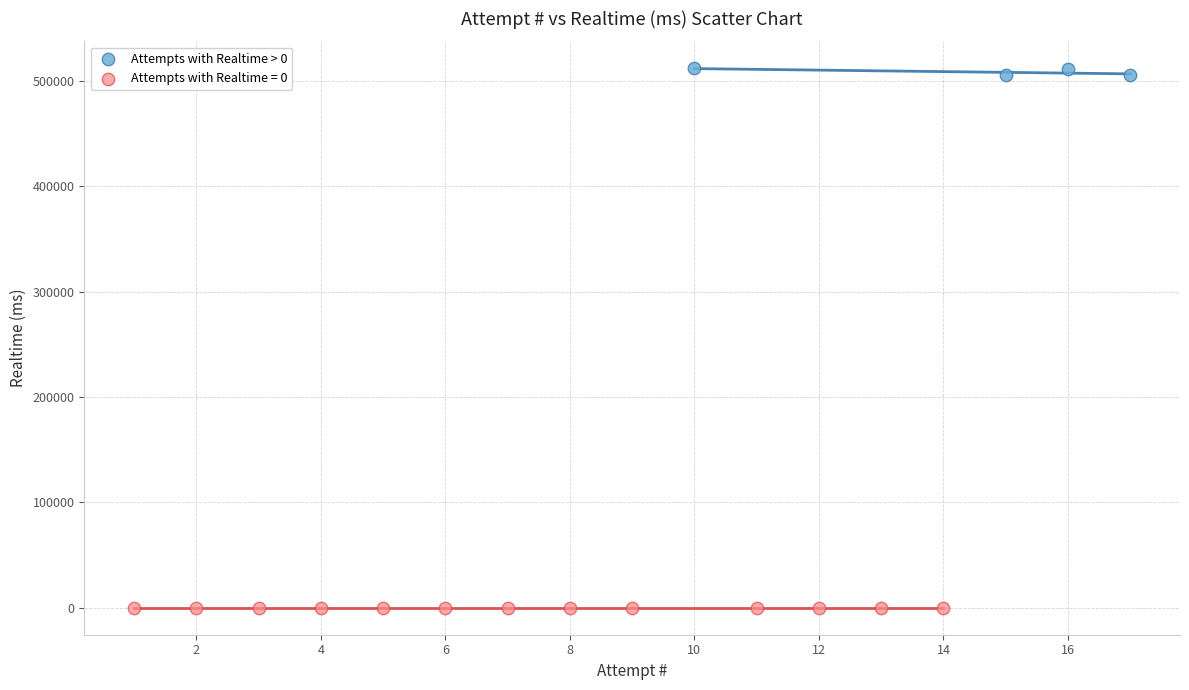

Which series reaches the maximum Y coordinate?

Attempts with Realtime > 0